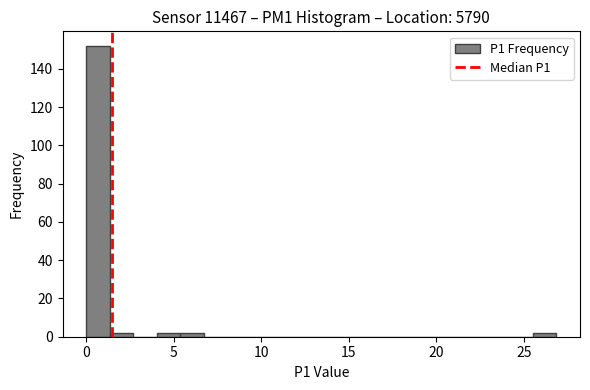

Read against the x-axis, roughly where is the centre of the tallest bar?

0.5